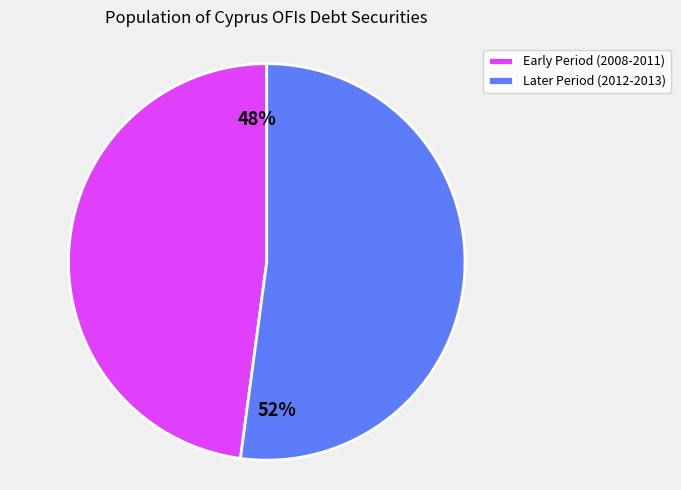

What percentage is the Later Period (2012-2013) slice, to the nearest percent?

52%